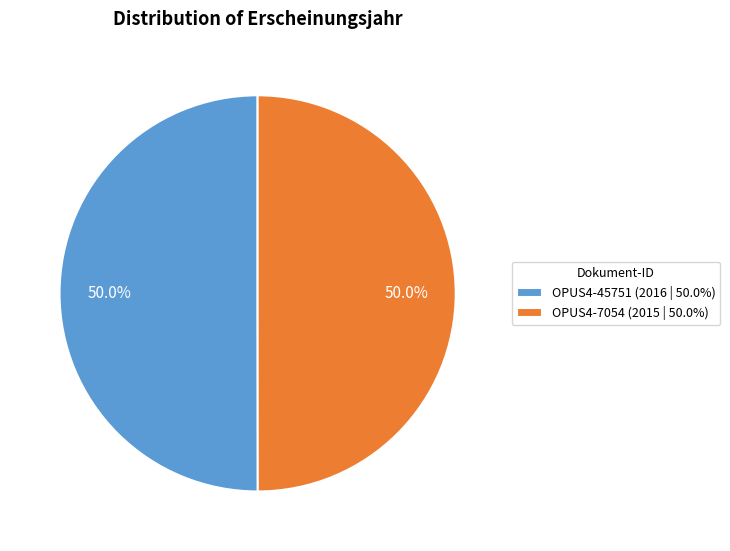

Is it true that OPUS4-7054 is 58% of the pie?

False